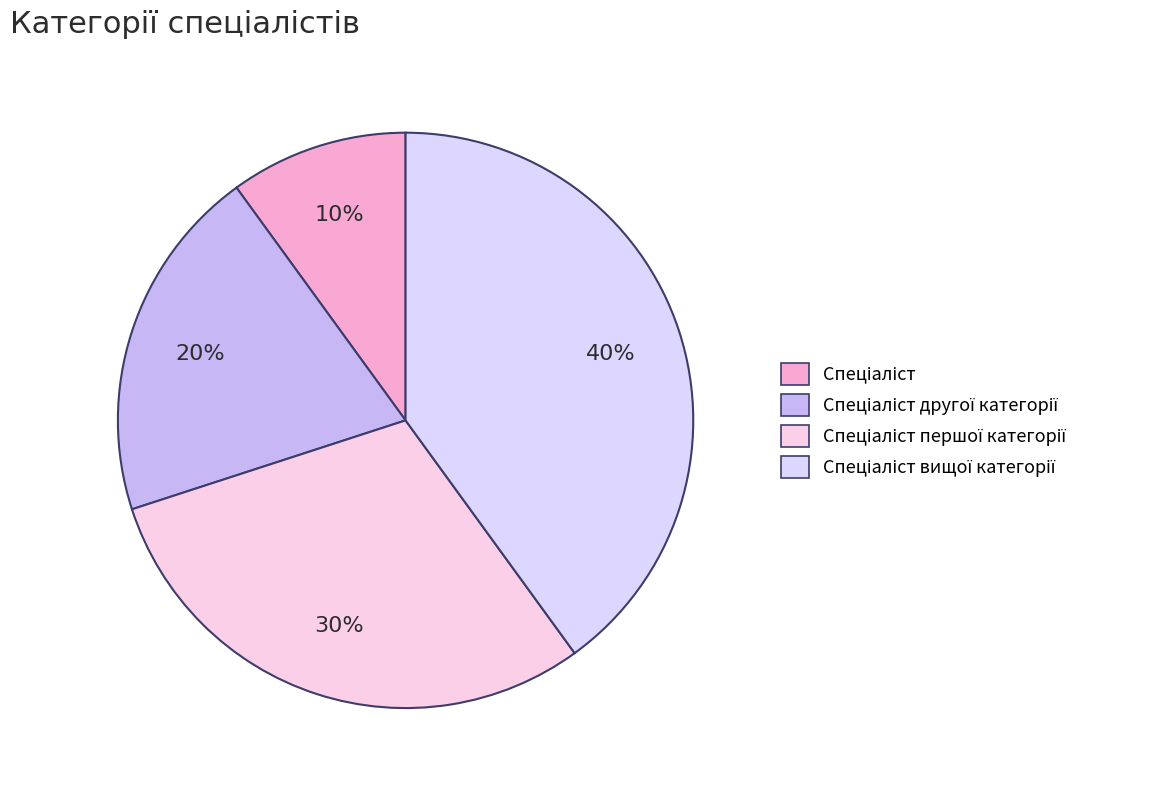

To the nearest percent, what is the average slice percentage?

25%